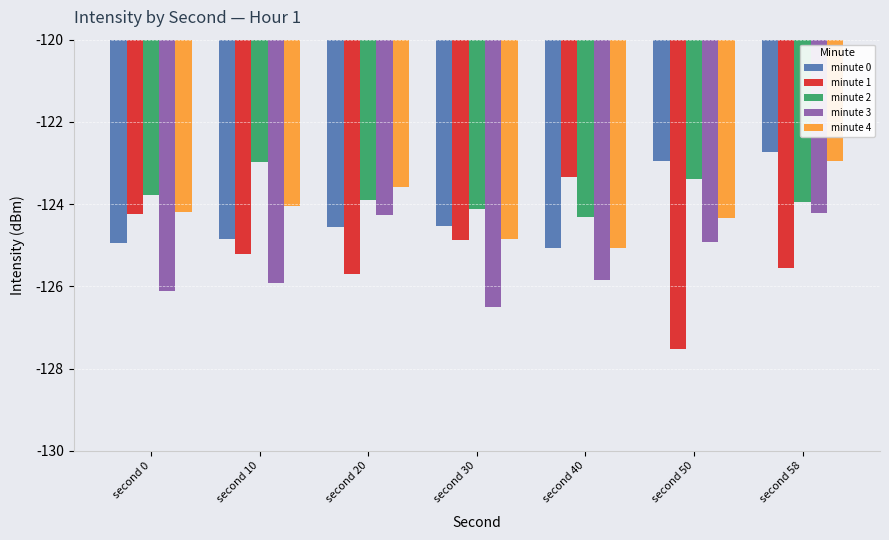

Which category has the highest value in the minute 2 series?

second 10